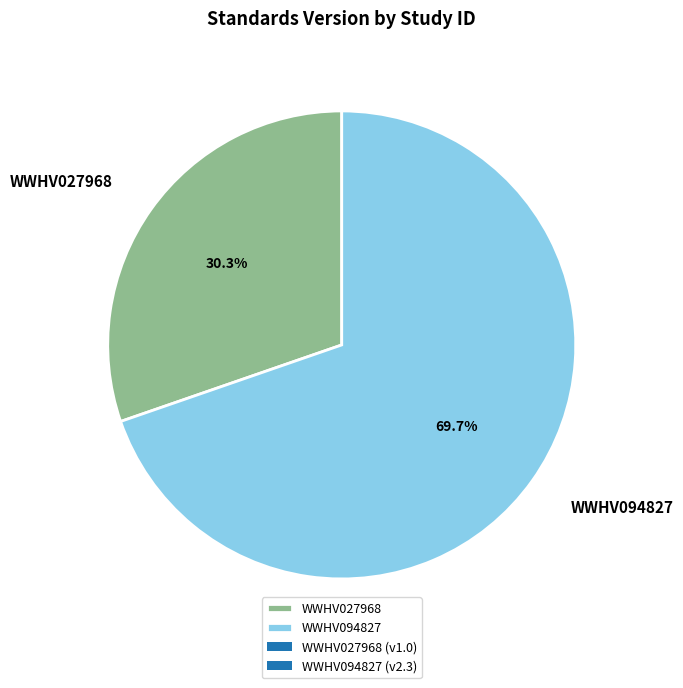

To the nearest percent, what is the difference between the largest and smallest slice percentages?

39%